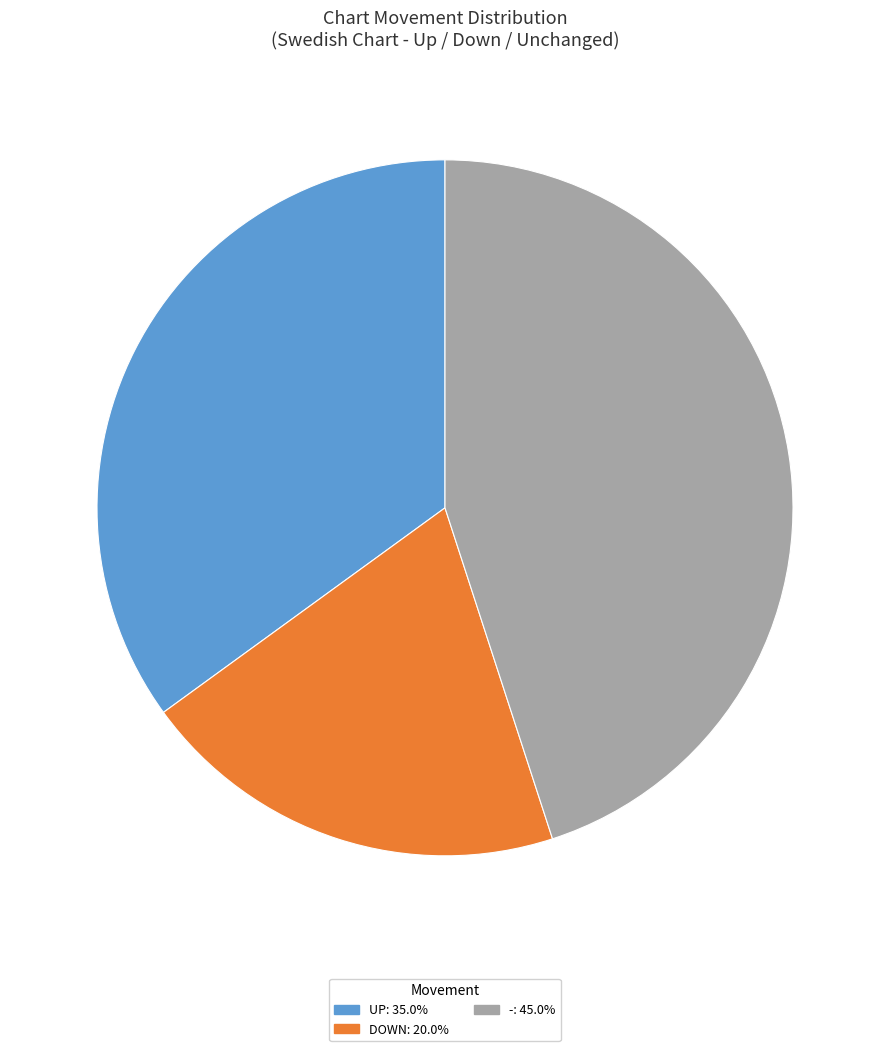

Does any single category account for the majority?

No